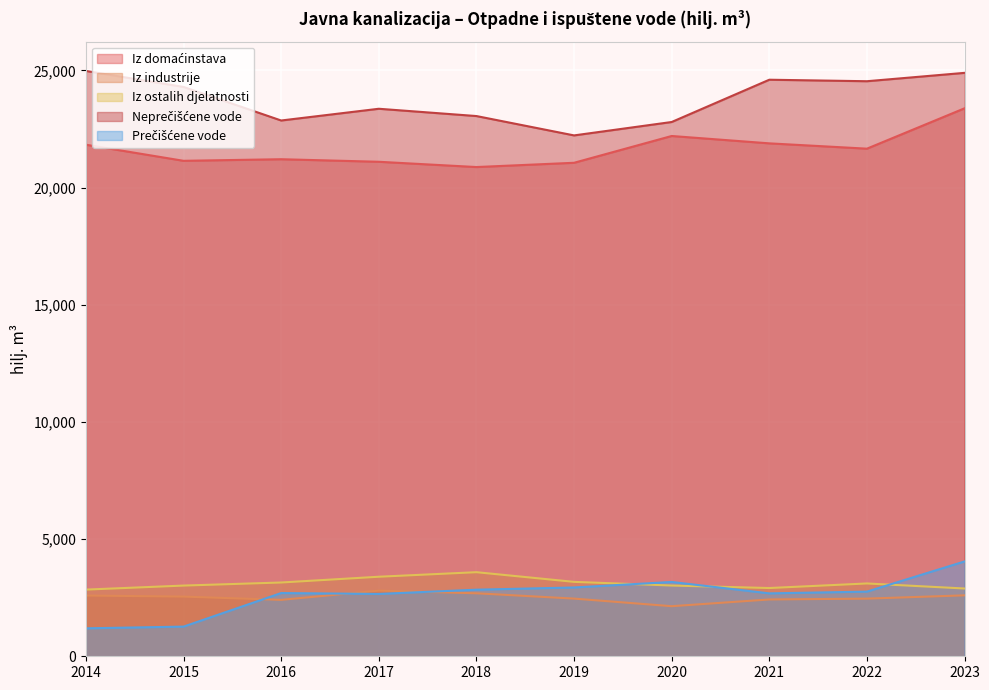

Reading right to left, list all the values displayed in this chart.

Iz domaćinstava: 2023=23382	2022=21659	2021=21886	2020=22200	2019=21057	2018=20875	2017=21100	2016=21209	2015=21141	2014=21828
Iz industrije: 2023=2600	2022=2460	2021=2424	2020=2137	2019=2461	2018=2688	2017=2801	2016=2407	2015=2547	2014=2592
Iz ostalih djelatnosti: 2023=2892	2022=3107	2021=2912	2020=3019	2019=3175	2018=3588	2017=3394	2016=3148	2015=3017	2014=2845
Neprečišćene vode: 2023=24894	2022=24537	2021=24601	2020=22797	2019=22225	2018=23051	2017=23362	2016=22861	2015=24293	2014=24976
Prečišćene vode: 2023=4047	2022=2759	2021=2684	2020=3171	2019=2936	2018=2841	2017=2660	2016=2698	2015=1266	2014=1193